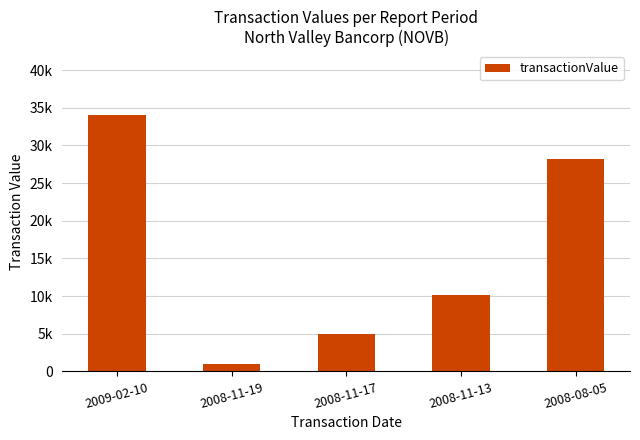

At which label does the data first exceed 10100?

2009-02-10